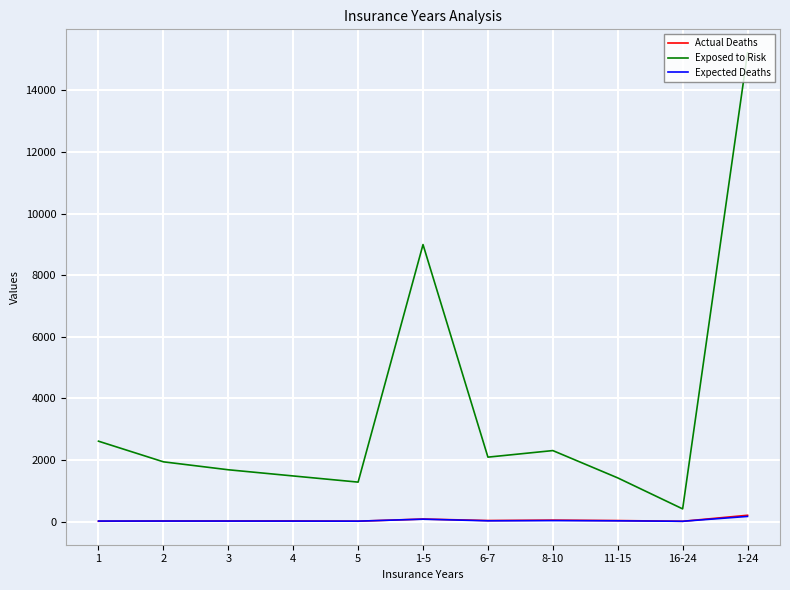

What is the spread (max minus min) of values at 1?

2599.0